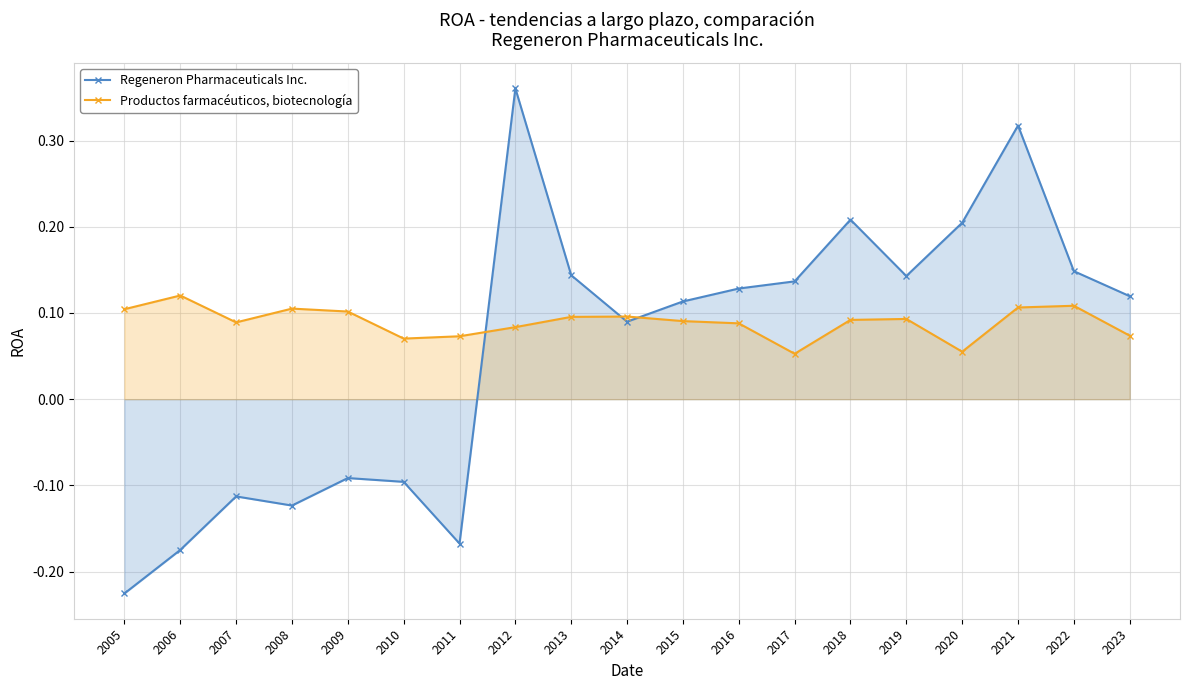

Which has a higher value, 2016 or 2012?

2012